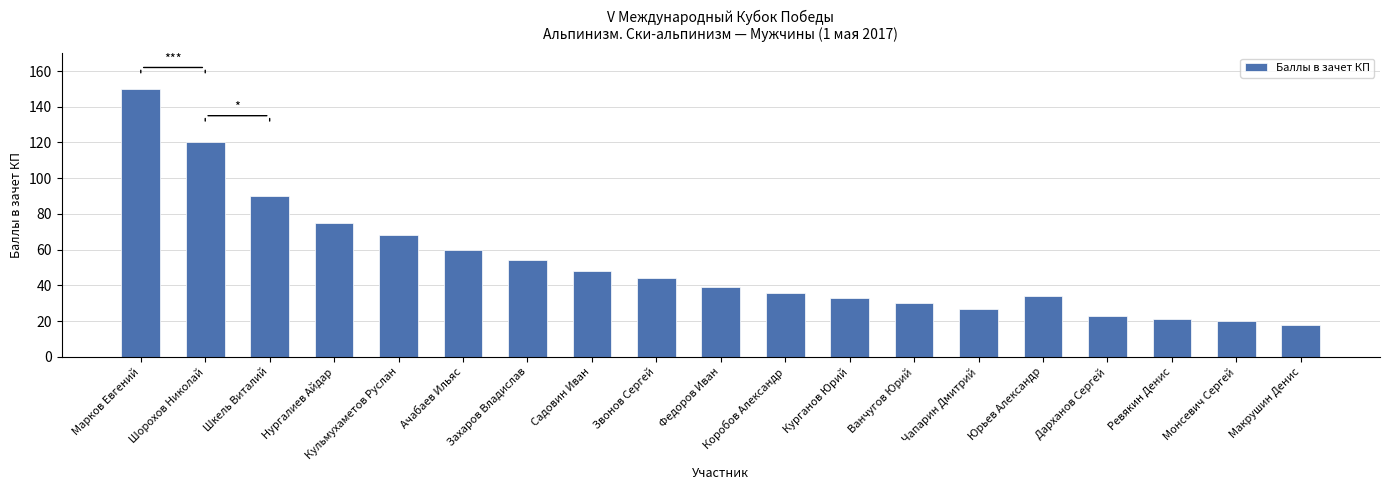

What is the label of the 1st bar from the left?

Марков Евгений